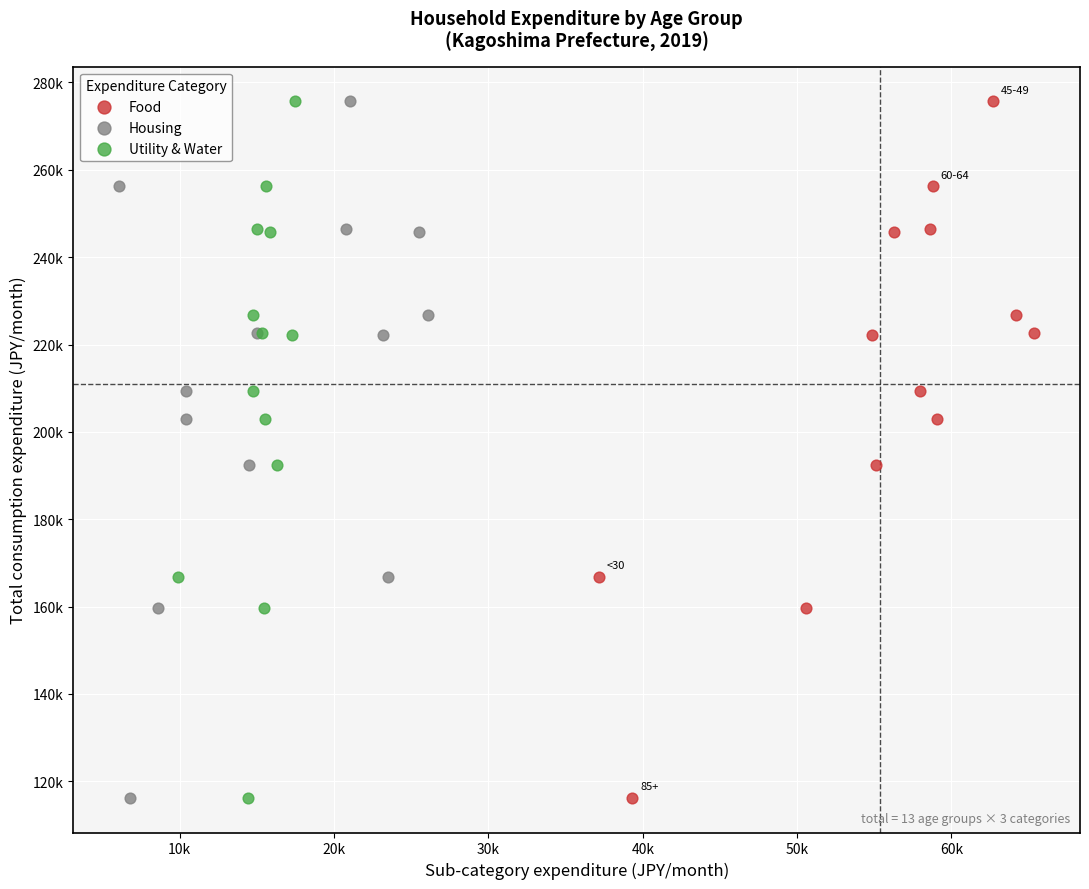

What are all the series names shown in the legend?

Food, Housing, Utility & Water